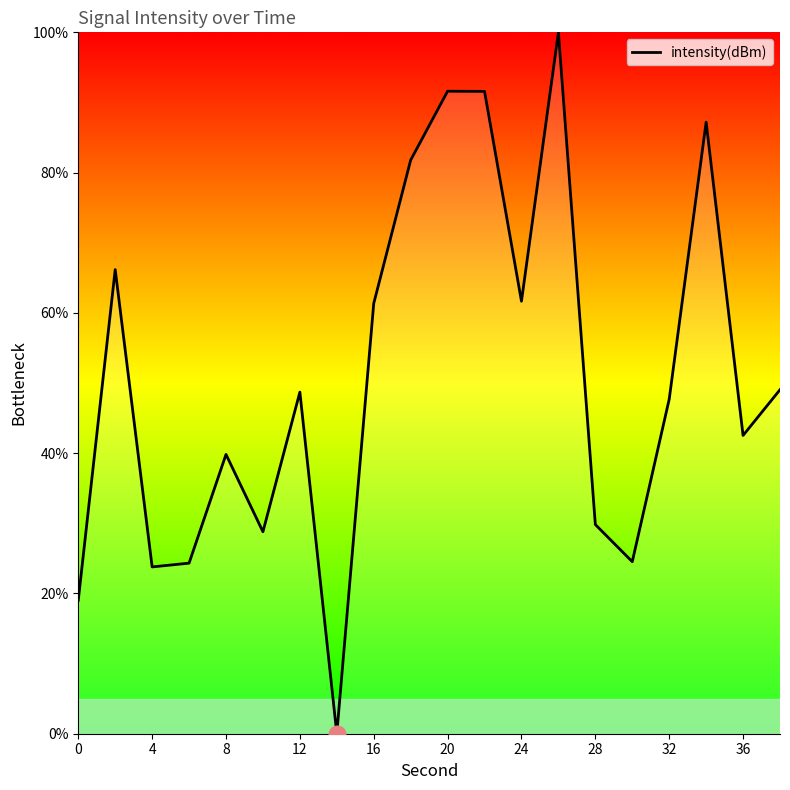

Approximately how many times larger is the value at 24 compared to 36?

1.4